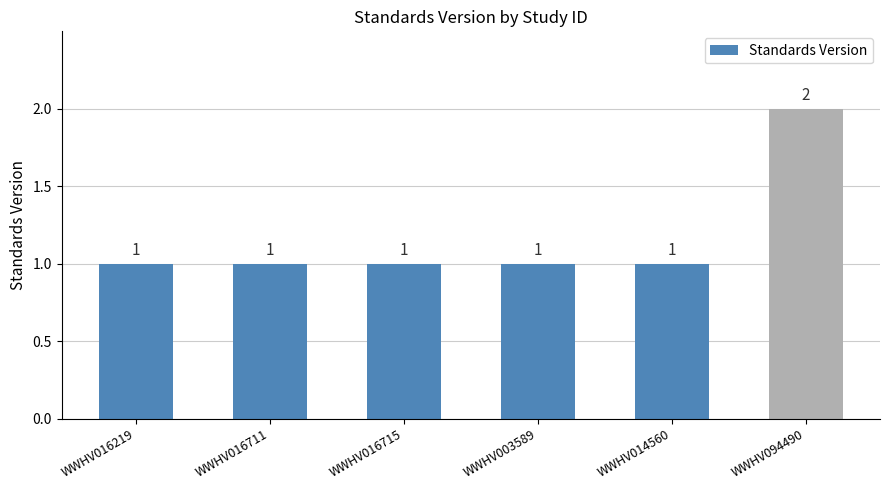

At which category does the chart reach its peak across all series?

WWHV094490